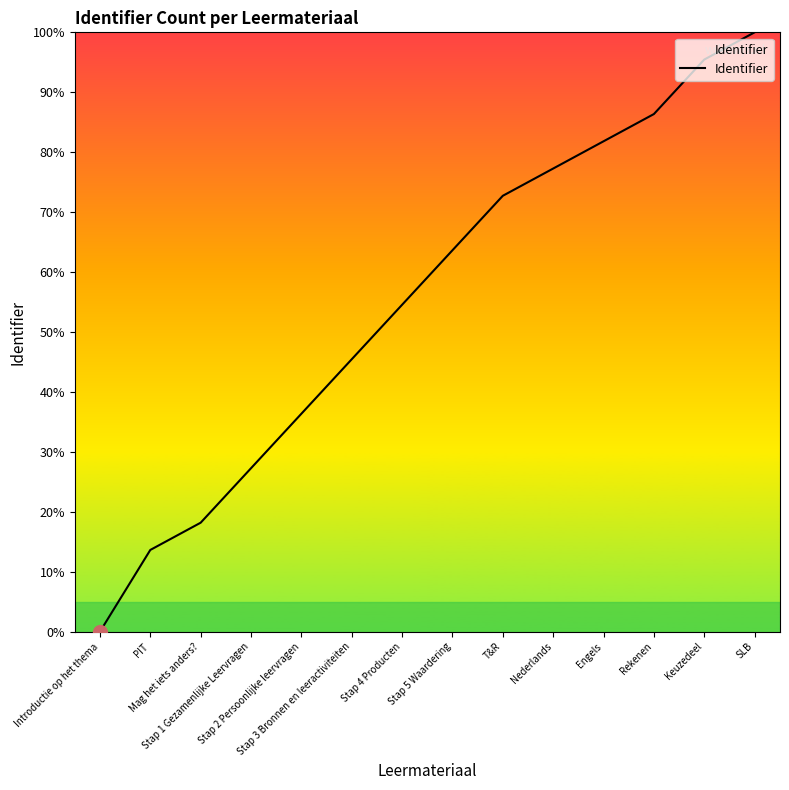

Reading left to right, list all the values displayed in this chart.

Introductie op het thema=0.0	PIT=13.6	Mag het iets anders?=18.2	Stap 1 Gezamenlijke Leervragen=27.3	Stap 2 Persoonlijke leervragen=36.4	Stap 3 Bronnen en leeractiviteiten=45.5	Stap 4 Producten=54.5	Stap 5 Waardering=63.6	T&R=72.7	Nederlands=77.3	Engels=81.8	Rekenen=86.4	Keuzedeel=95.5	SLB=100.0